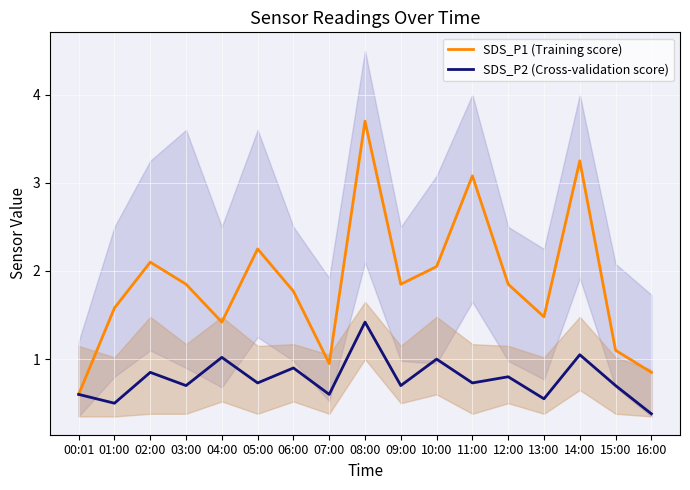

List the labels in order of SDS_P2 (Cross-validation score) value, largest first.

08:00, 14:00, 04:00, 10:00, 06:00, 02:00, 12:00, 05:00, 11:00, 03:00, 09:00, 15:00, 00:01, 07:00, 13:00, 01:00, 16:00